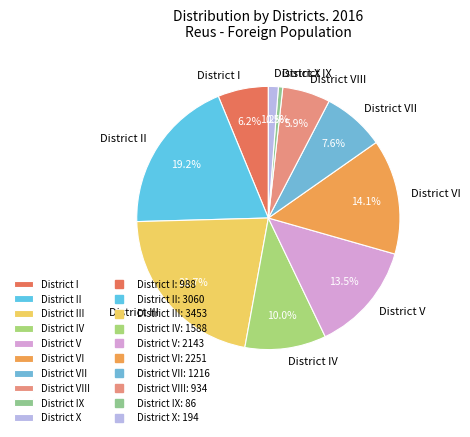

Which has a higher value, District I or District IX?

District I